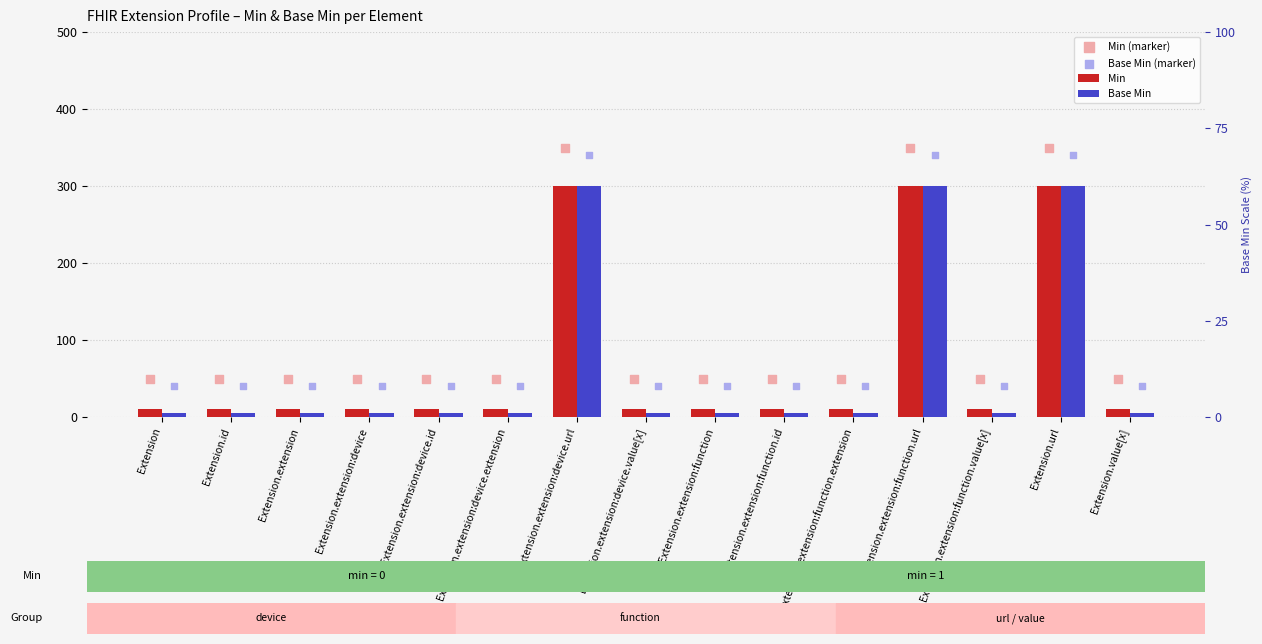

What are all the series names shown in the legend?

Min, Base Min, Min (marker), Base Min (marker)